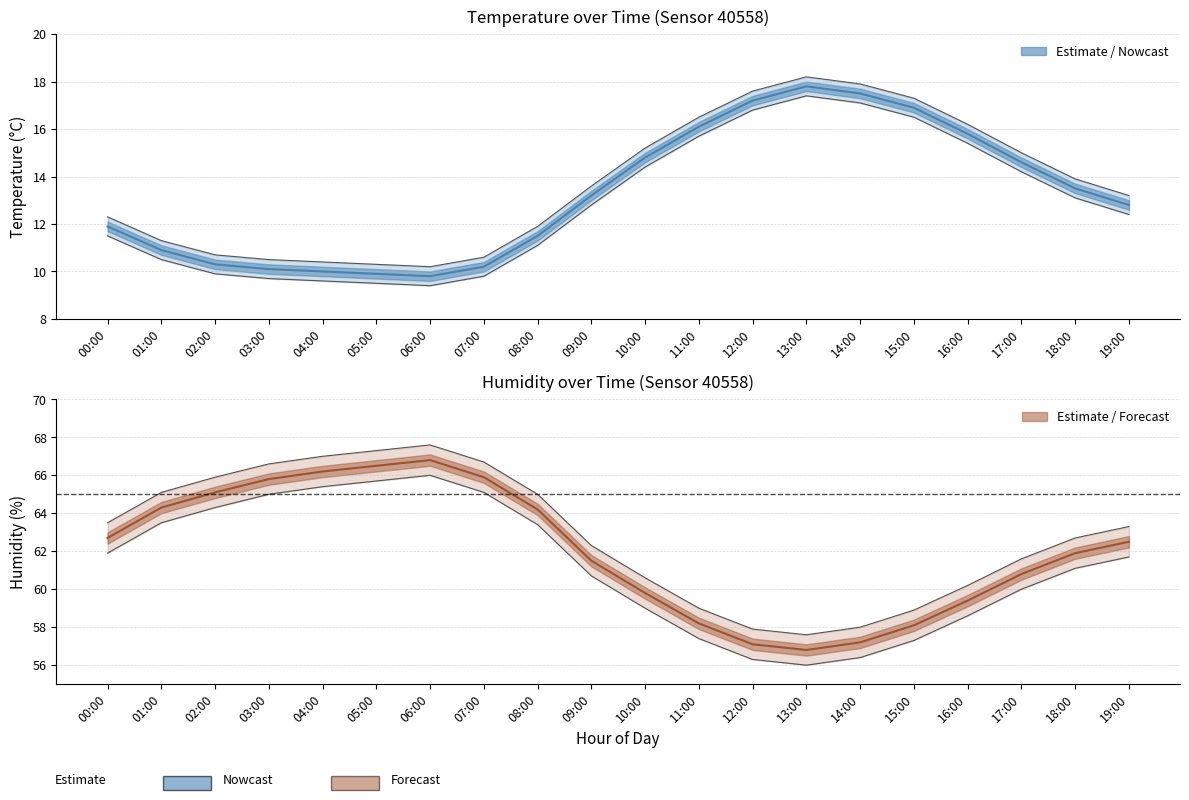

Where does the temperature series first go above 13?

09:00